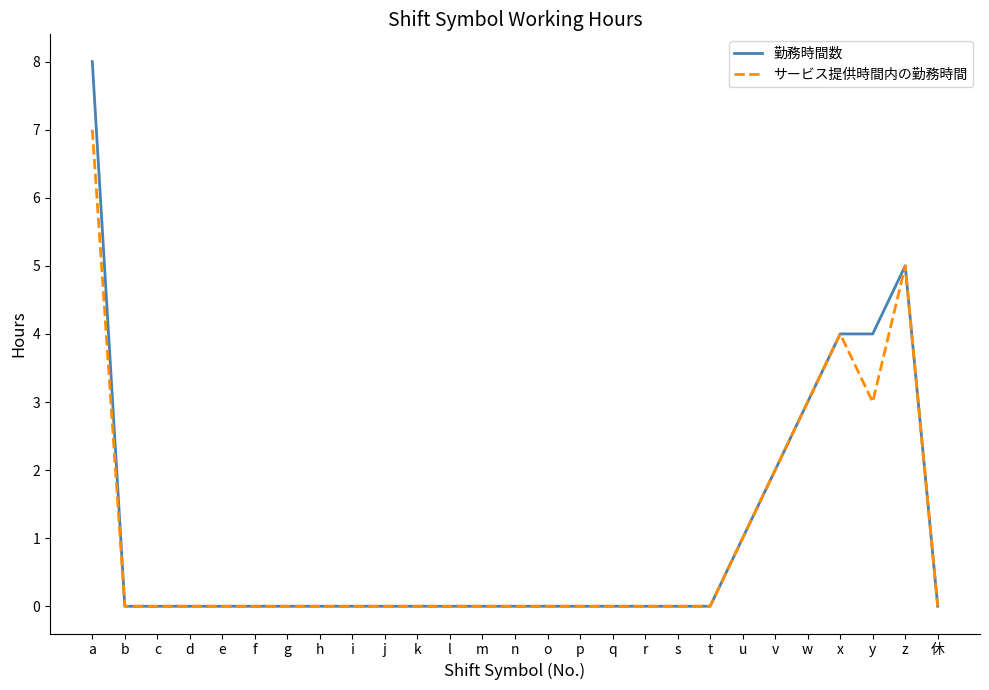

What is the total value across all series at x?

8